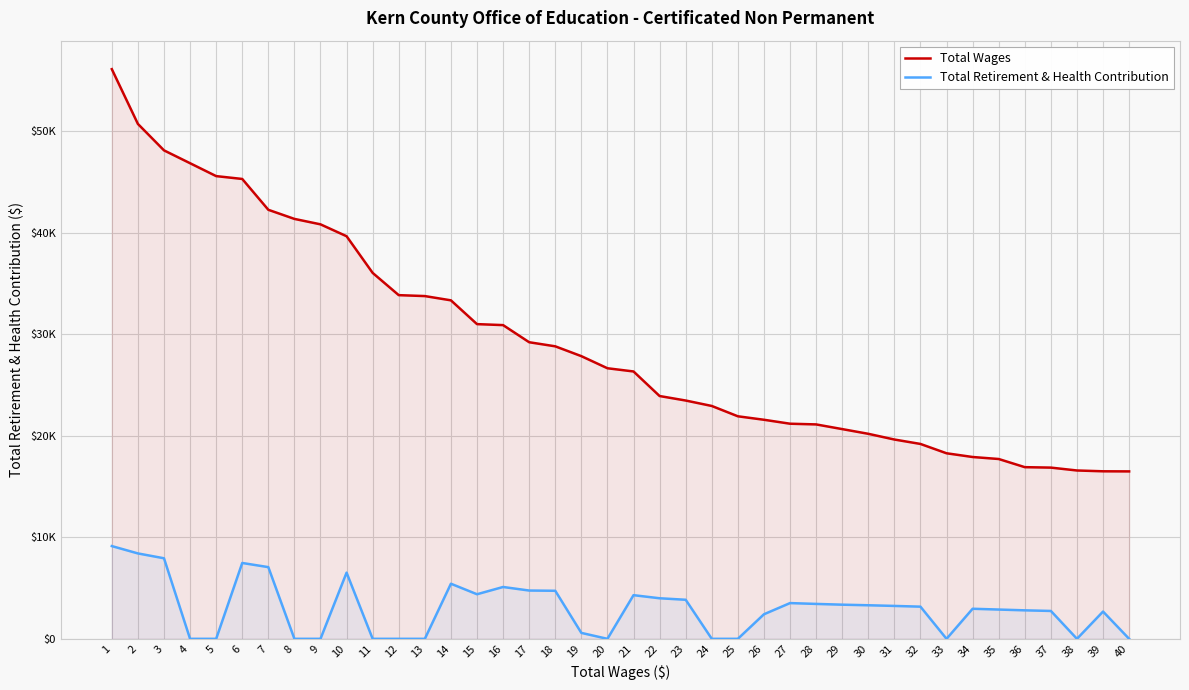

What is the value of the Total Wages point at the 14th from the left?

33343